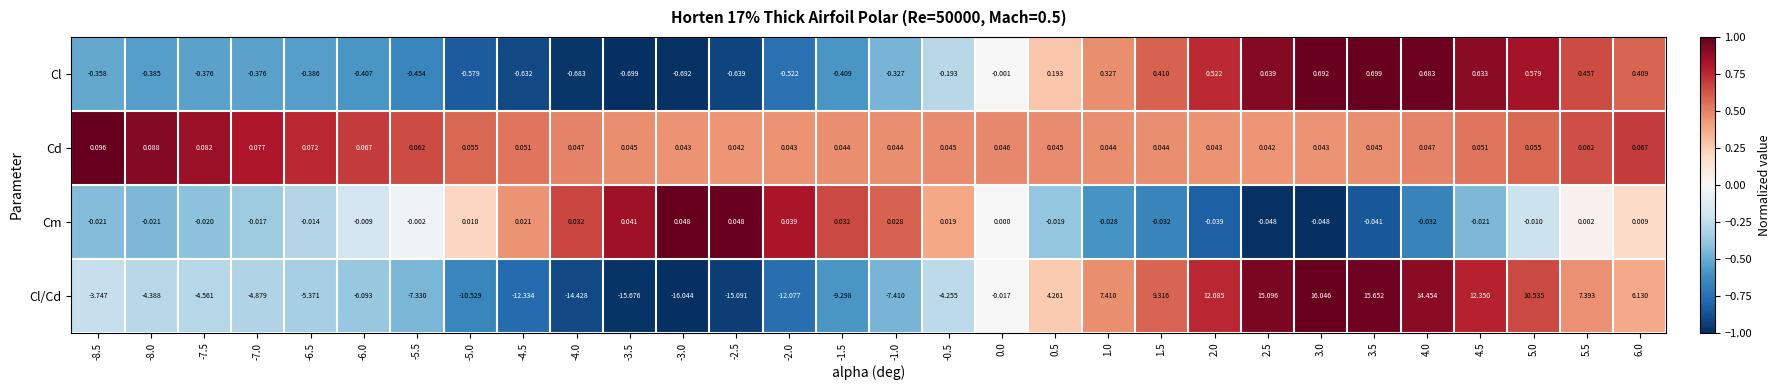

Rank the series by their maximum value, from lowest to highest.

Cm, Cd, Cl, Cl/Cd